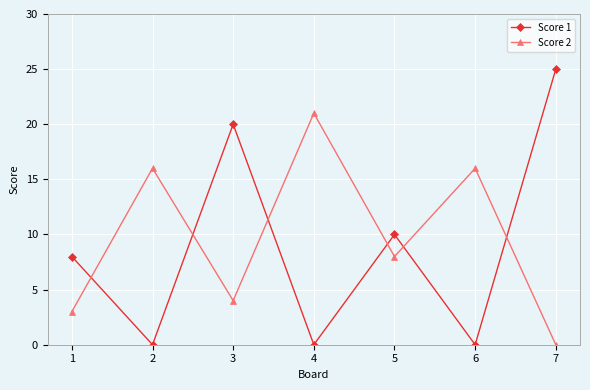

Which label corresponds to the largest value in the chart?

7